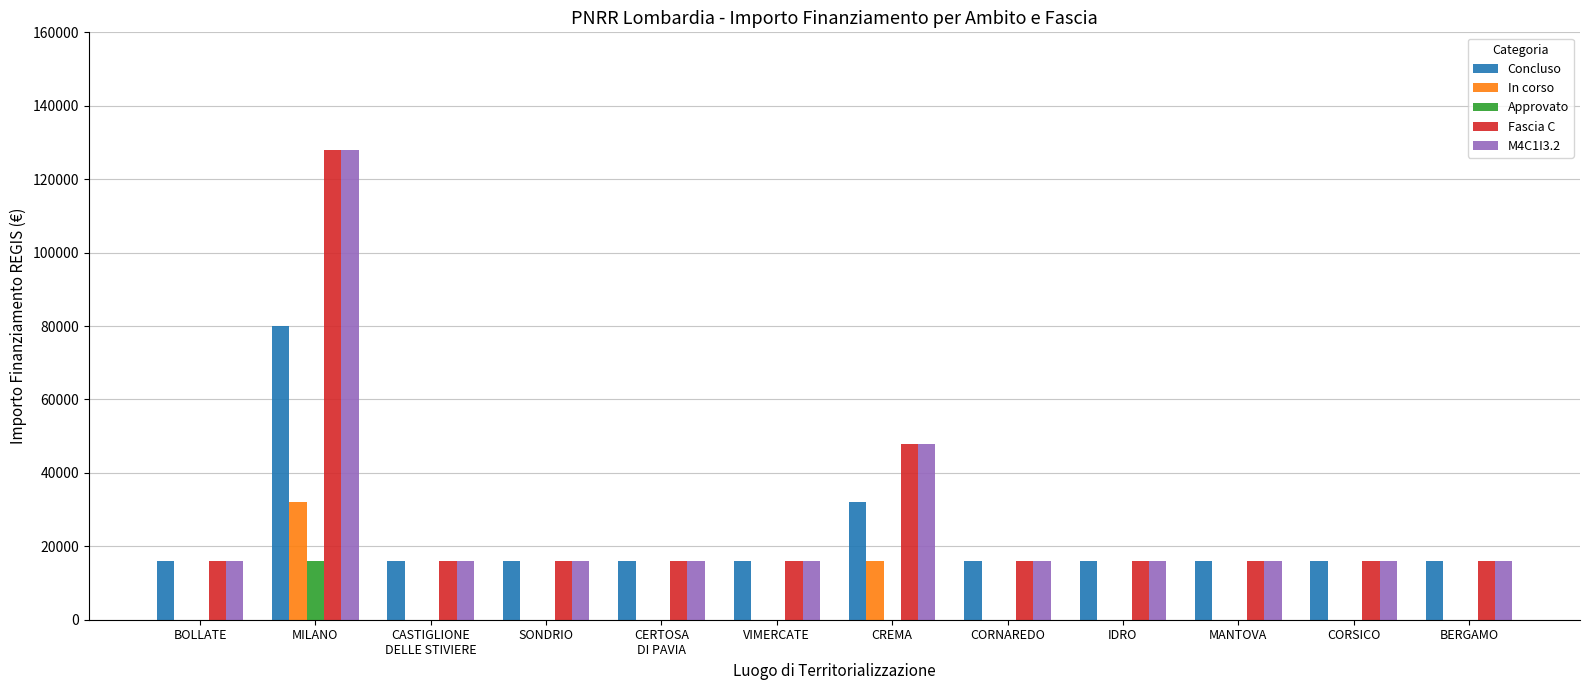

What is the greatest value displayed?

128000